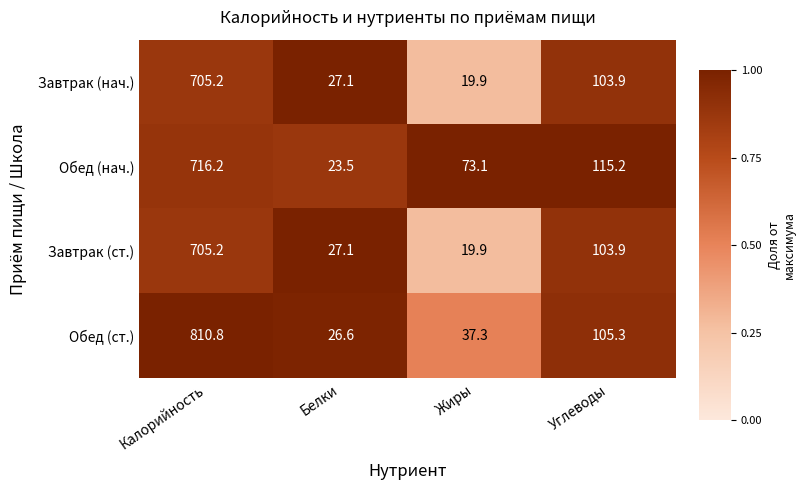

What is the difference between the Завтрак (ст.) values at Углеводы and Жиры?

84.0